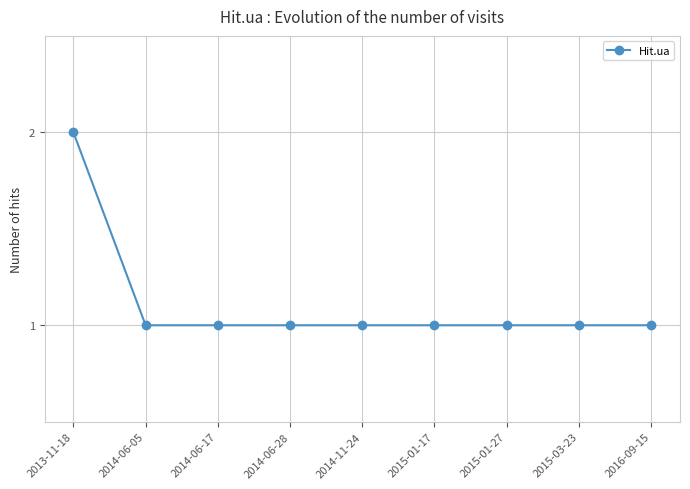

The chart shows a value of 2 at 2015-03-23. True or false?

False